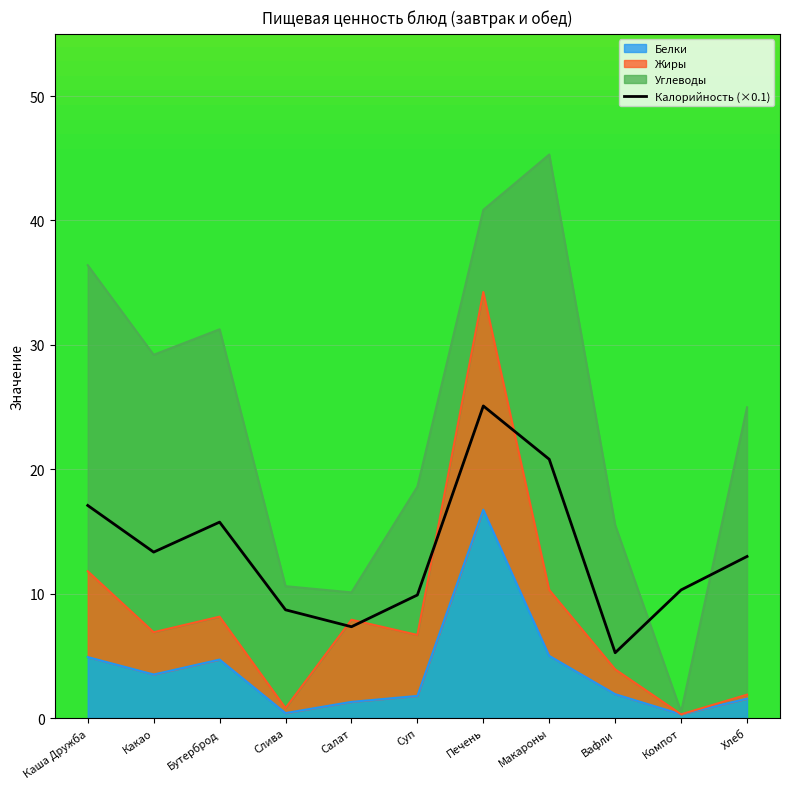

Between Салат and Суп, which is larger?

Суп